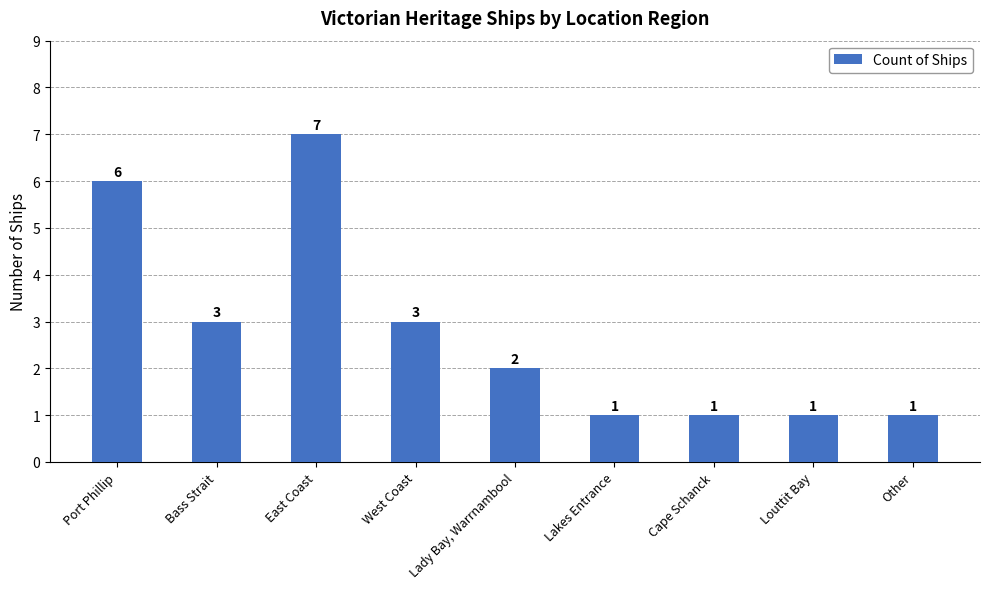

What is the difference between the values at West Coast and Cape Schanck?

2